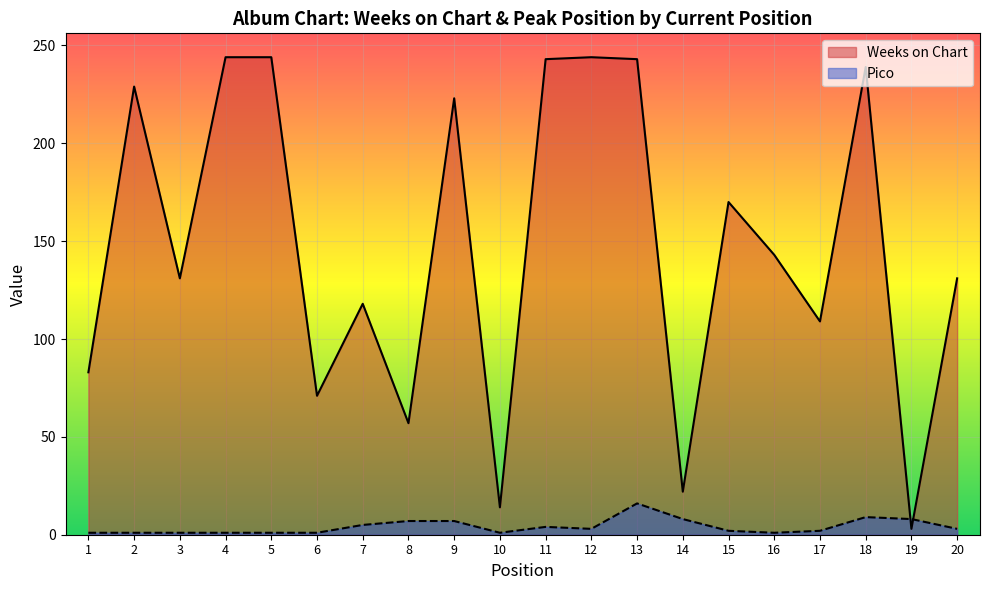

Reading left to right, transcribe all the data shown in this chart.

Weeks on Chart: 1=83	2=229	3=131	4=244	5=244	6=71	7=118	8=57	9=223	10=14	11=243	12=244	13=243	14=22	15=170	16=143	17=109	18=239	19=3	20=131
Pico: 1=1	2=1	3=1	4=1	5=1	6=1	7=5	8=7	9=7	10=1	11=4	12=3	13=16	14=8	15=2	16=1	17=2	18=9	19=8	20=3